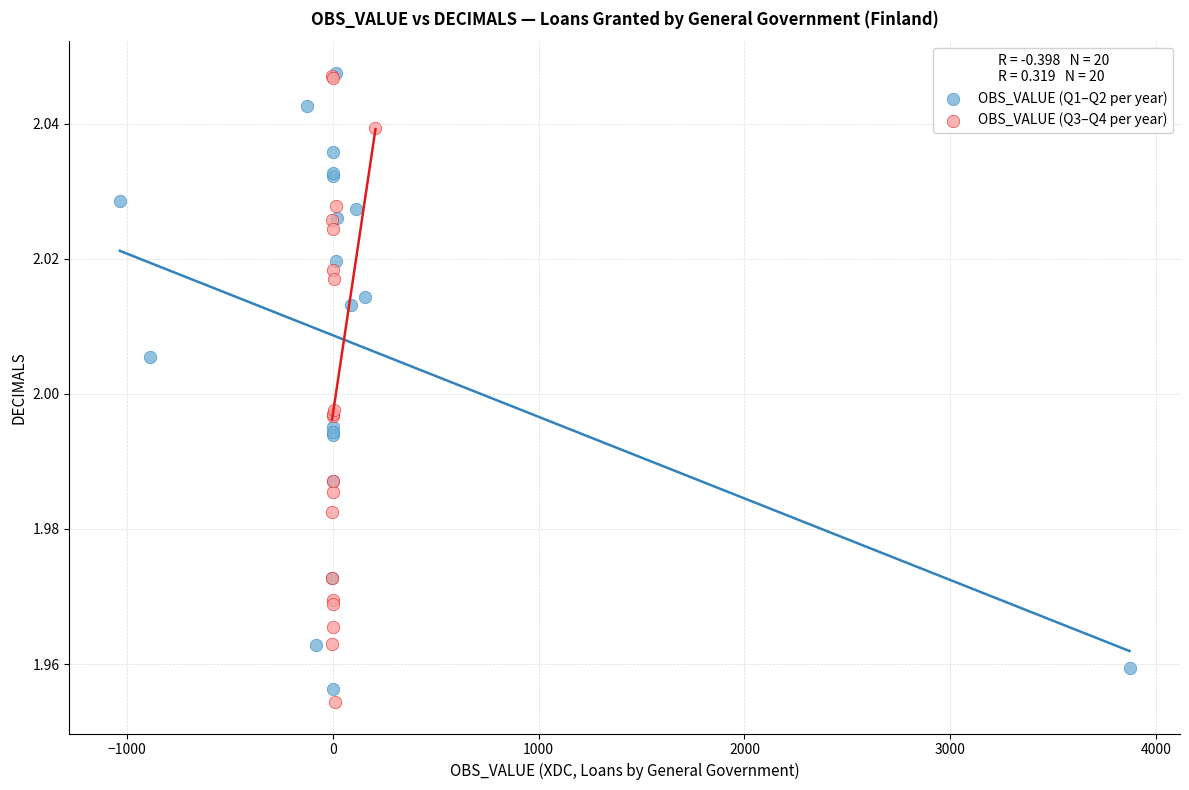

What are all the series names shown in the legend?

OBS_VALUE (Q1–Q2 per year), OBS_VALUE (Q3–Q4 per year)